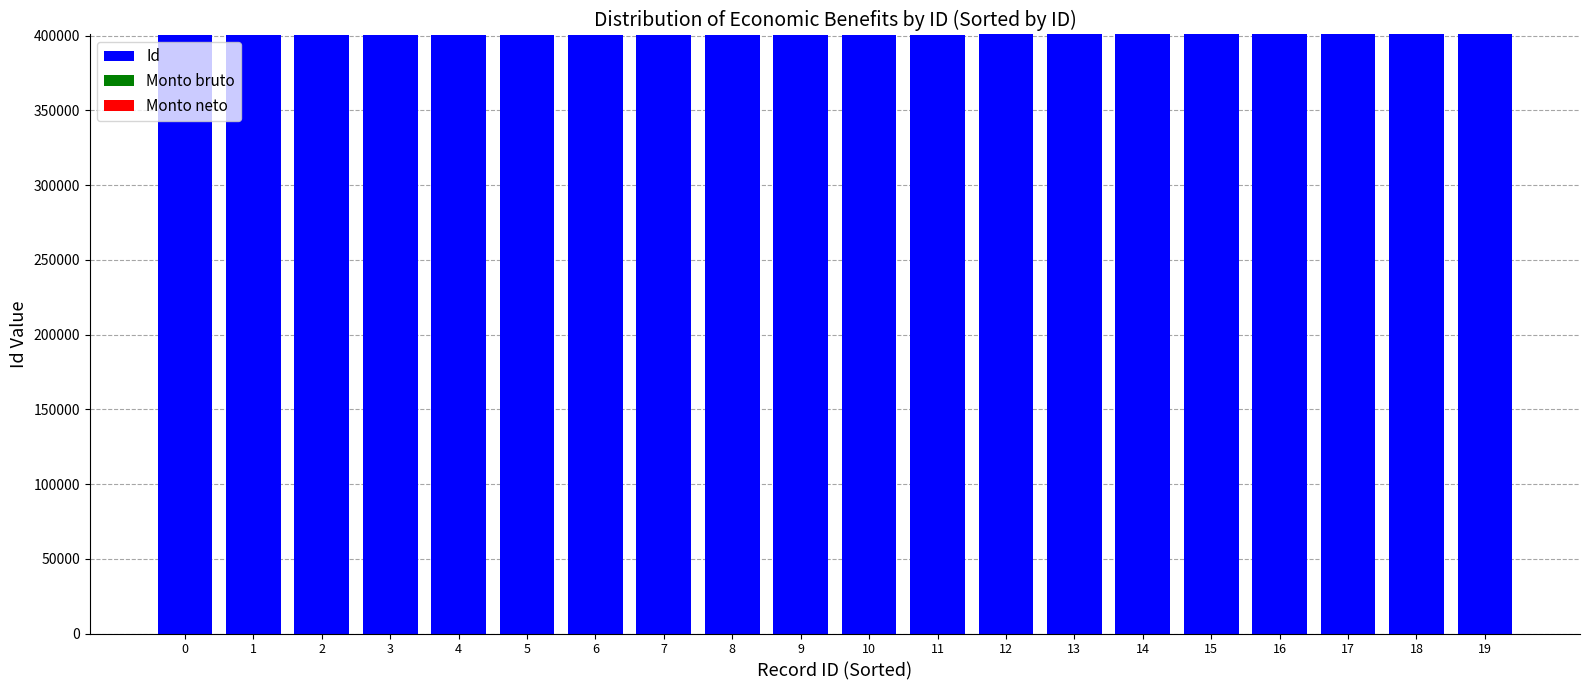

Approximately how many times larger is the value at 4 compared to 2?

1.0